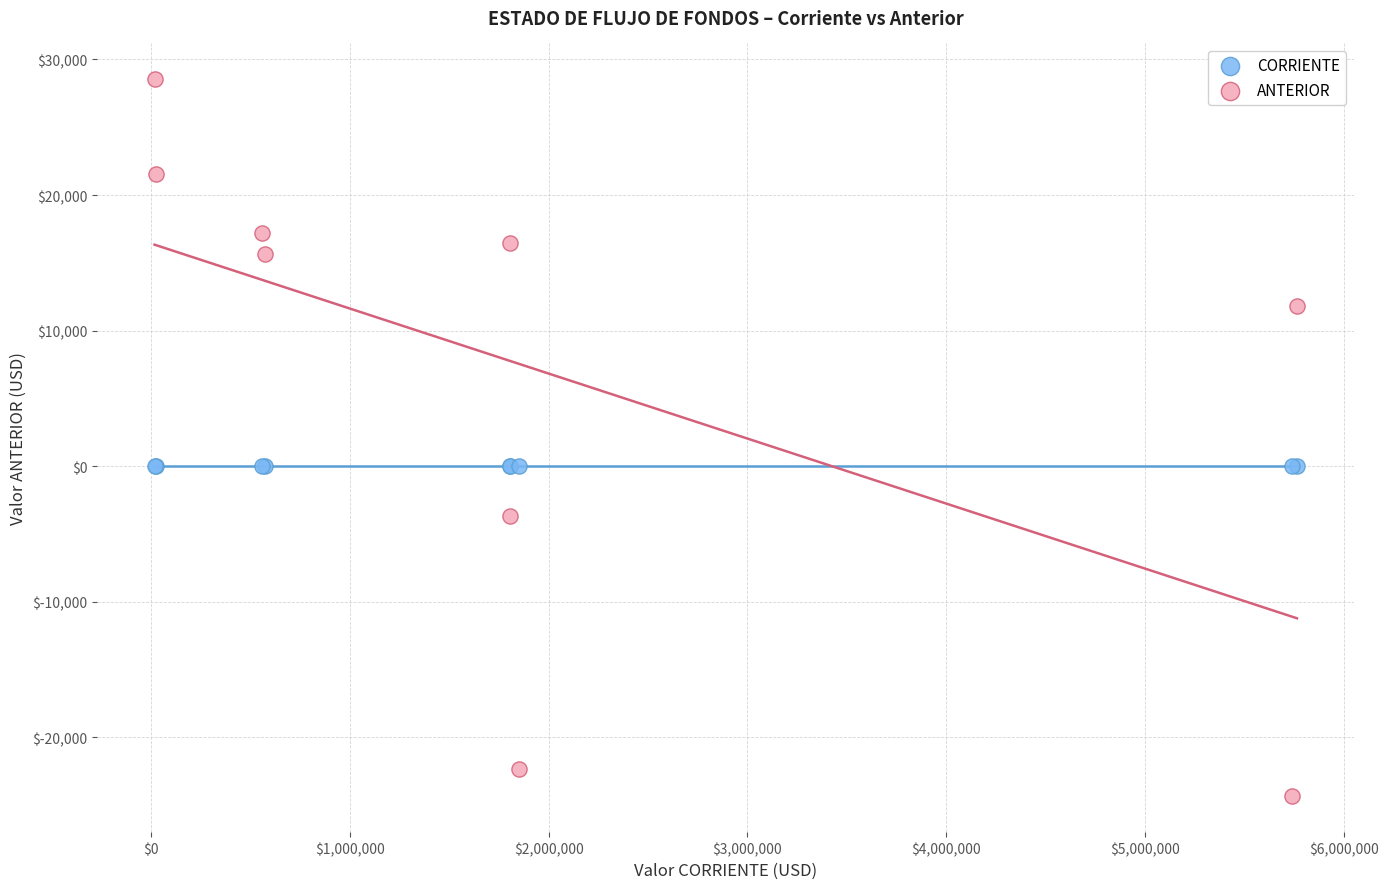

Which series reaches the minimum Y coordinate?

ANTERIOR